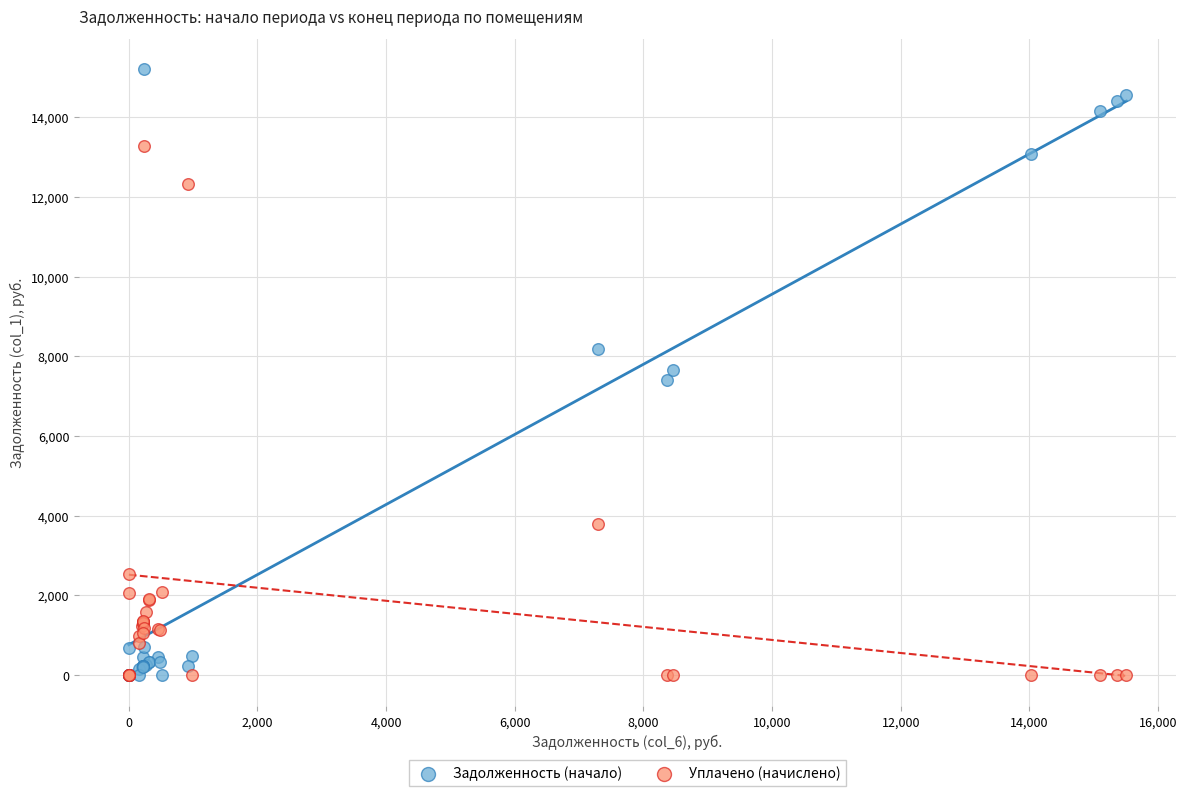

Which series has the largest Y range (max minus min)?

Задолженность (начало)